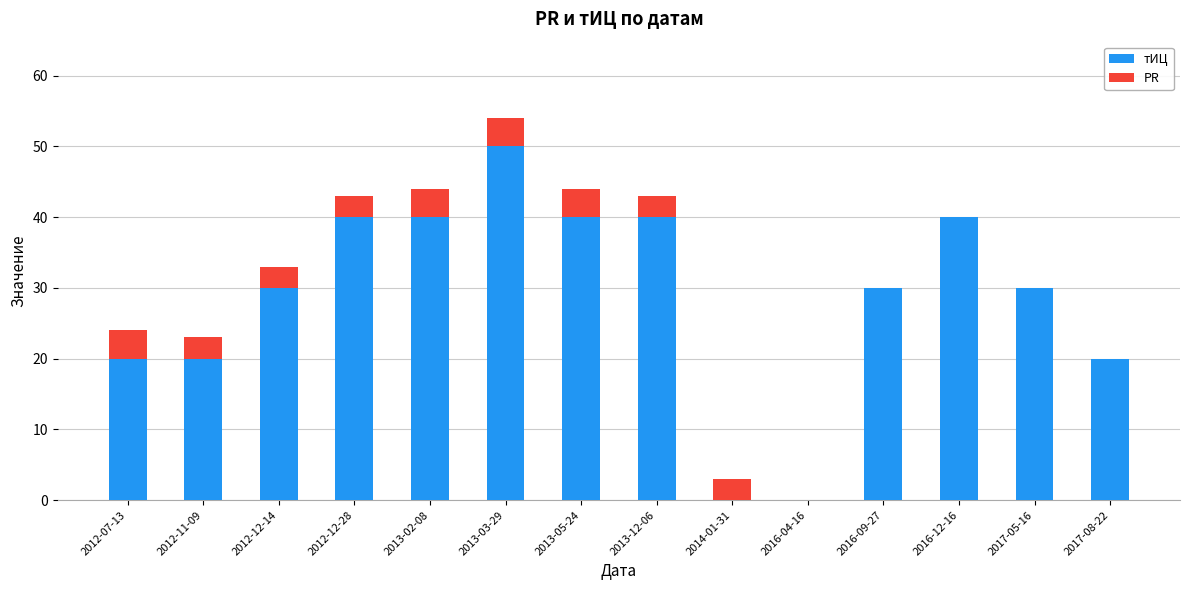

The value of тИЦ at 2017-05-16 is 30. True or false?

True